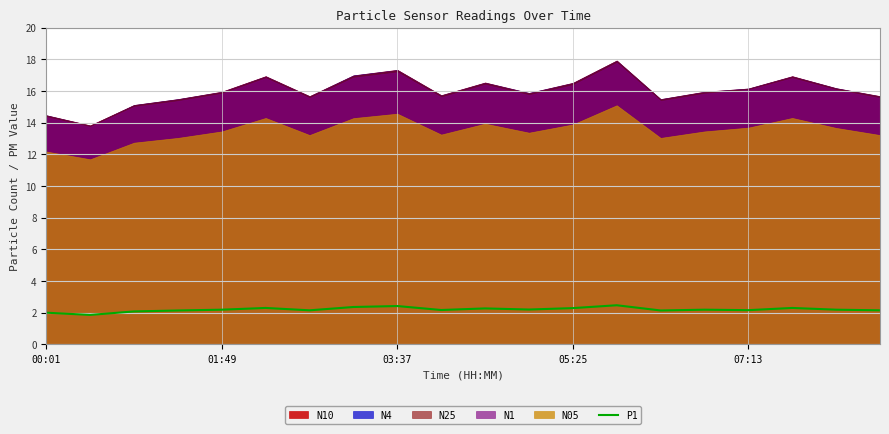

The value of P1 at 05:25 is 1.0. True or false?

False